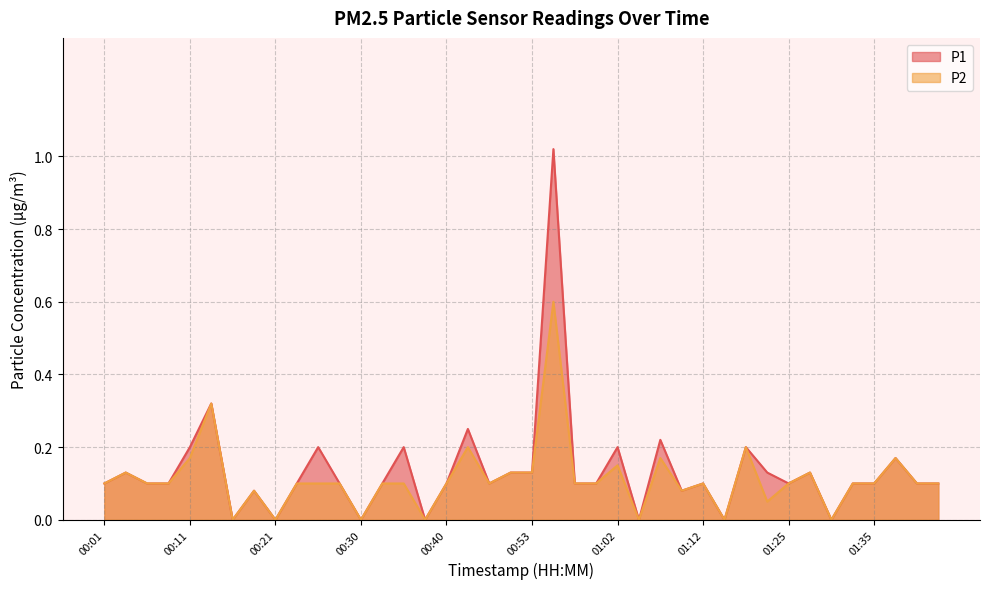

What position from the right is 01:12?

12